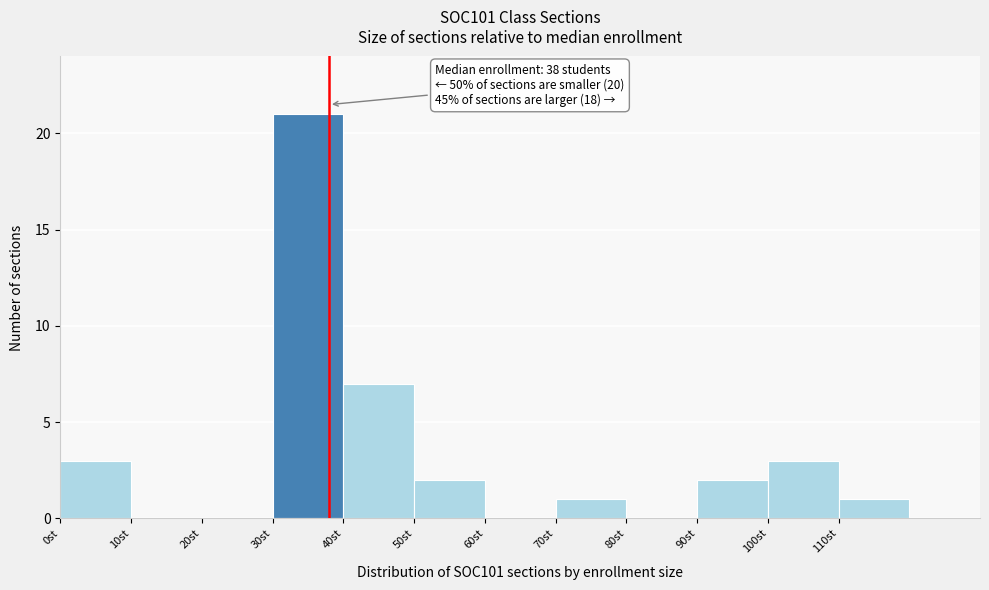

Over which range of the x-axis is the bar tallest?

30 to 40